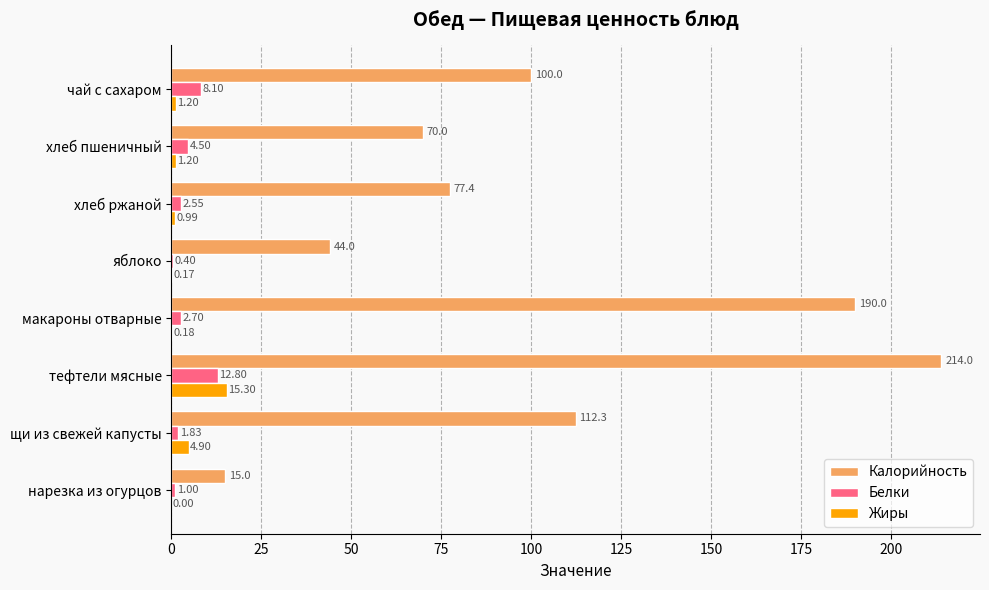

Where is Жиры nearest to the value 7?

щи из свежей капусты